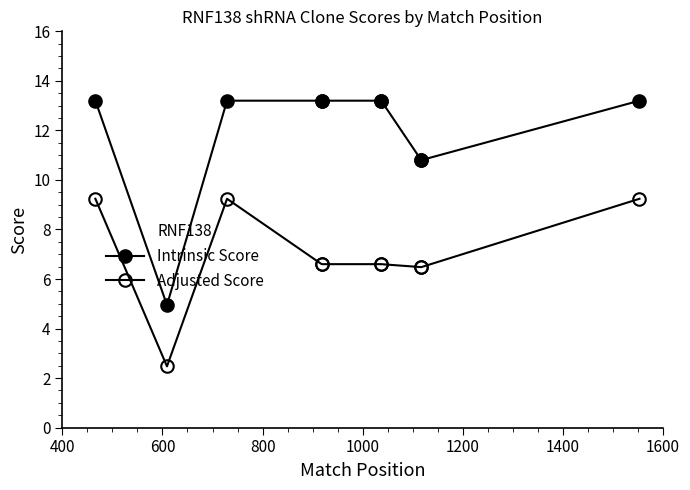

What are all the series names shown in the legend?

Intrinsic Score, Adjusted Score